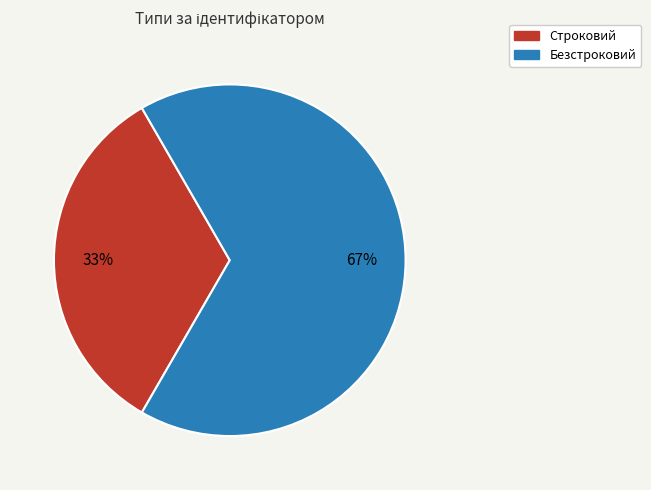

Is the sum of Строковий and Безстроковий greater than half?

Yes